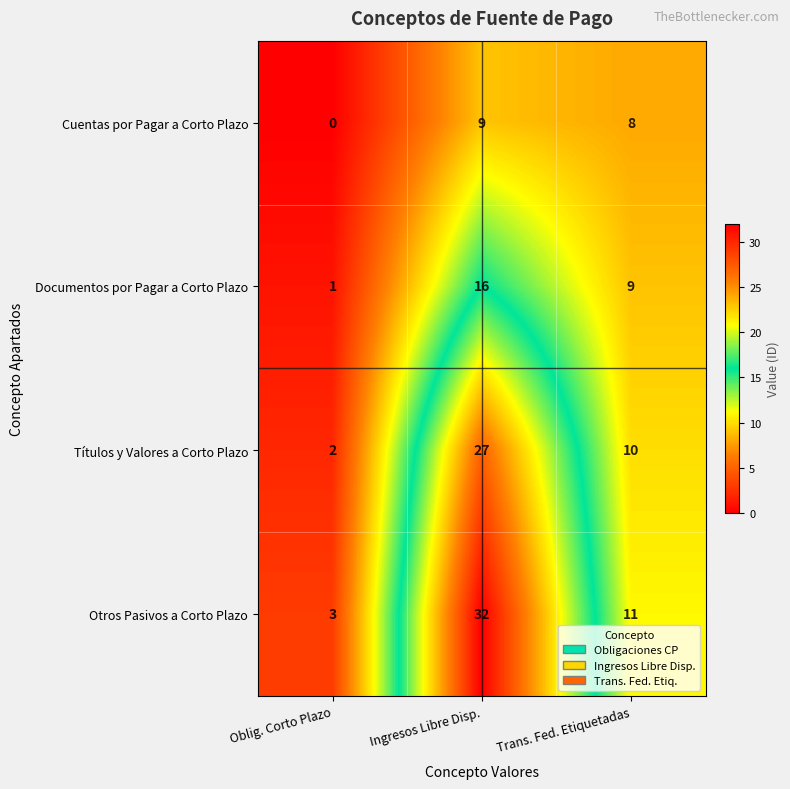

What is the total value across all series at Oblig. Corto Plazo?

6